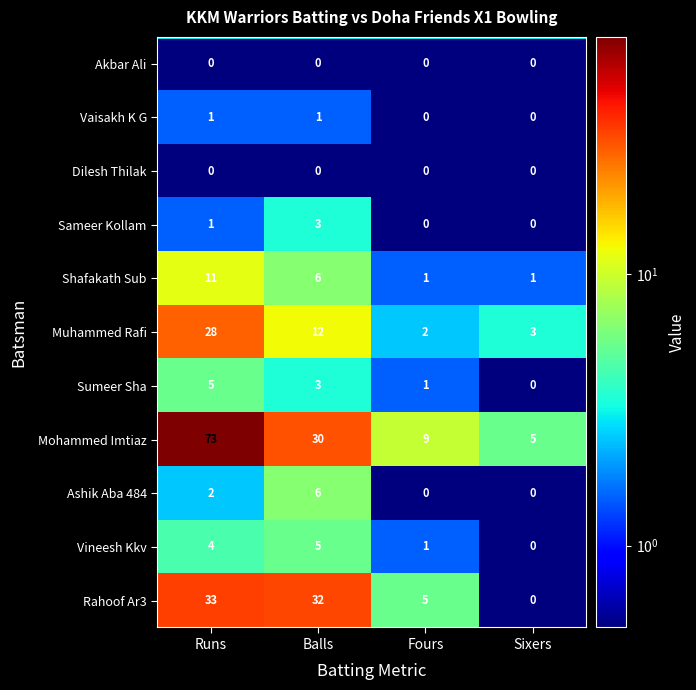

The value of Shafakath Sub at Balls is 6. True or false?

True